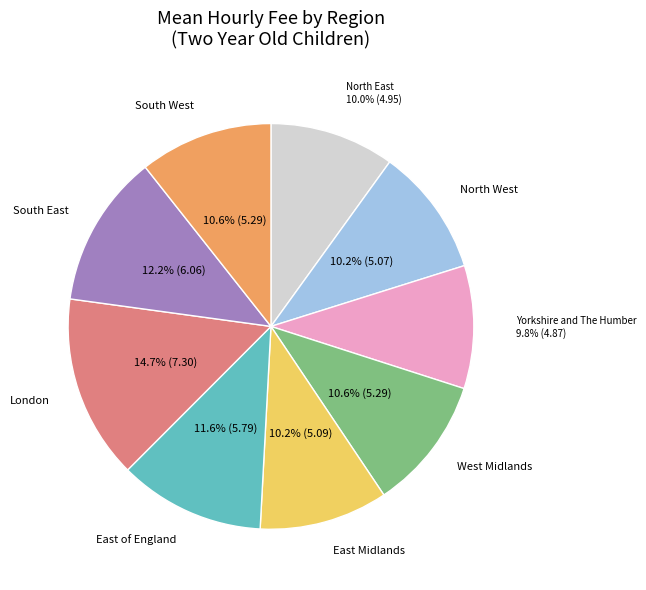

Does any single category account for the majority?

No